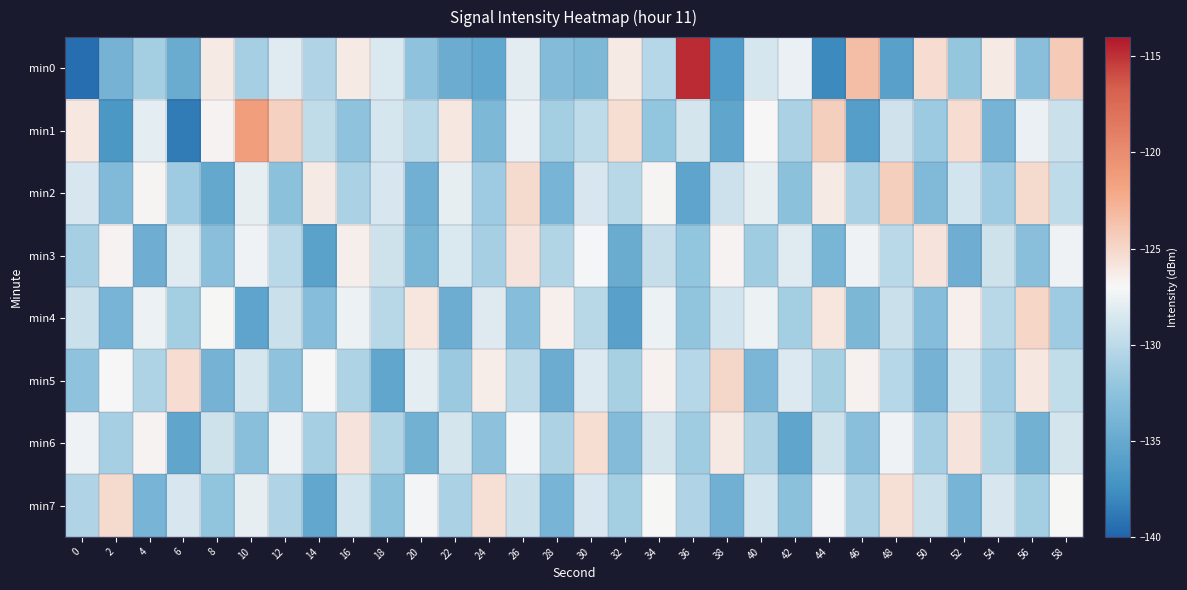

How many series are shown in this chart?

8